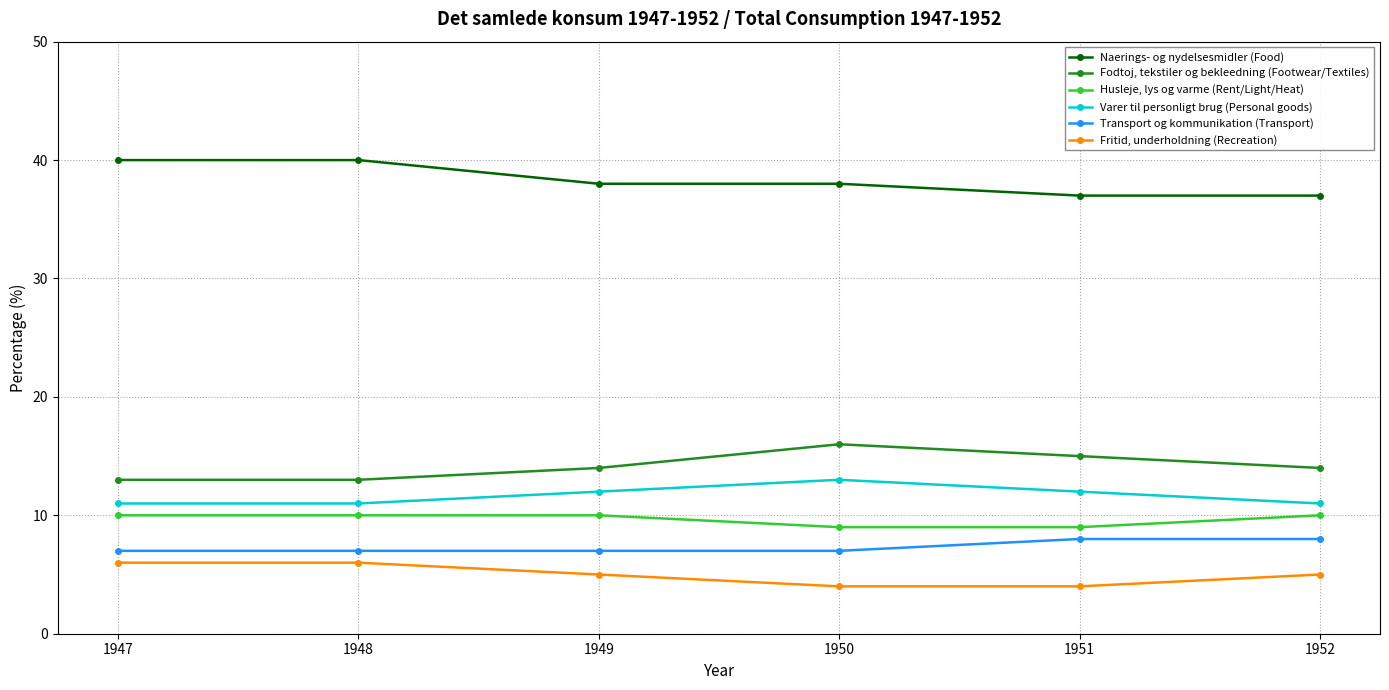

Reading left to right, what are all the values shown in this chart?

Naerings- og nydelsesmidler (Food): 40	40	38	38	37	37
Fodtoj, tekstiler og bekleedning (Footwear/Textiles): 13	13	14	16	15	14
Husleje, lys og varme (Rent/Light/Heat): 10	10	10	9	9	10
Varer til personligt brug (Personal goods): 11	11	12	13	12	11
Transport og kommunikation (Transport): 7	7	7	7	8	8
Fritid, underholdning (Recreation): 6	6	5	4	4	5